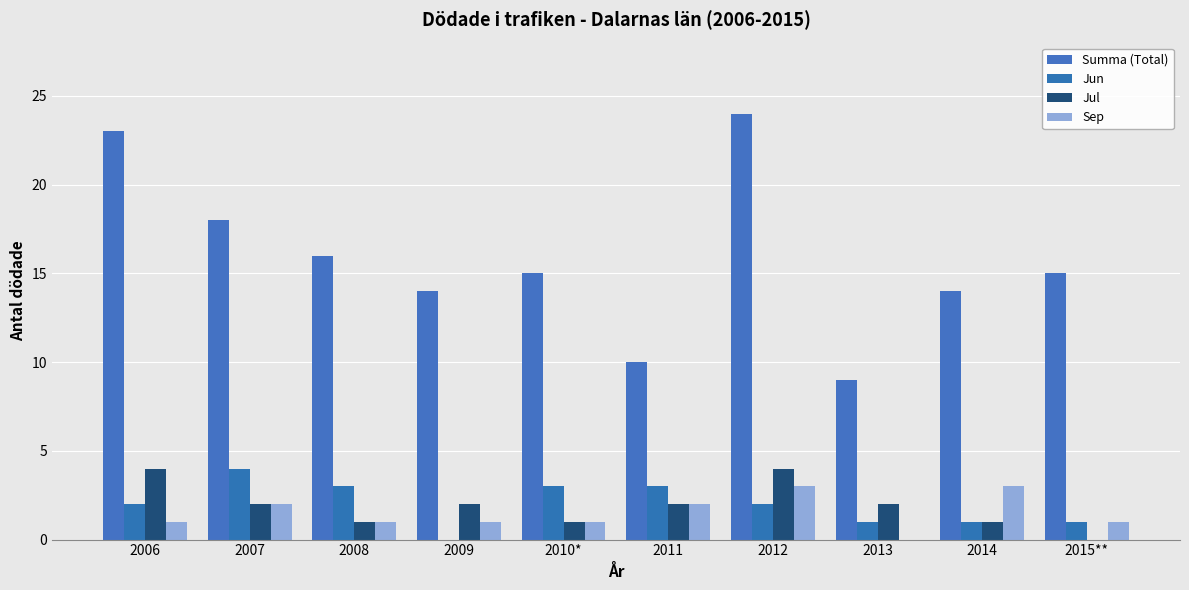

What is the value of the Jul bar at the 8th from the left?

2